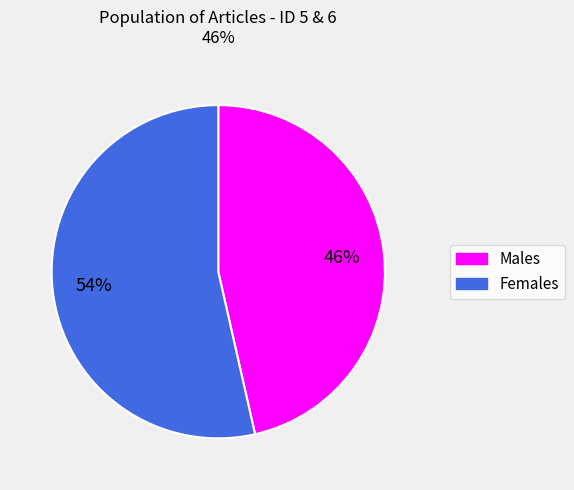

Does any single category account for the majority?

Yes